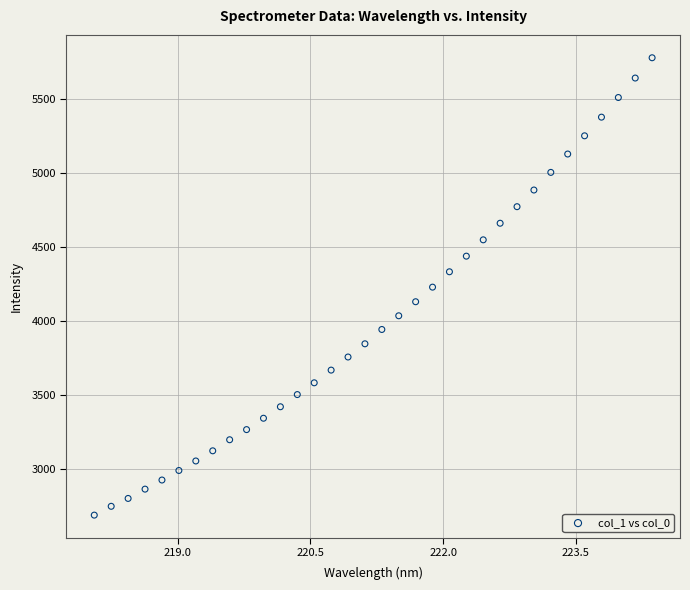

What is the range of Y values (max minus min)?

3091.7